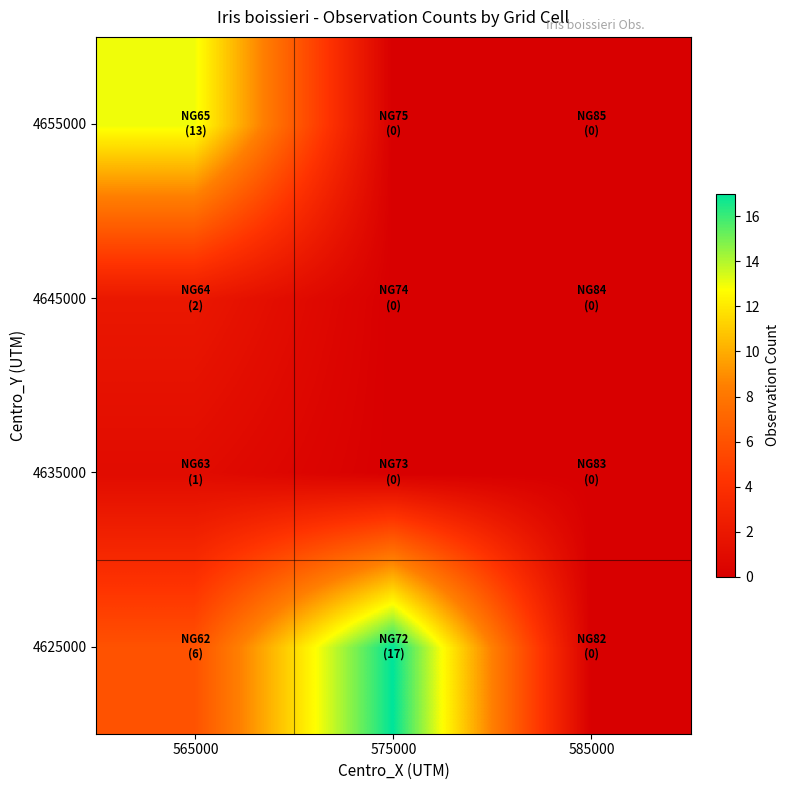

At 565000, list the series in order from largest to smallest.

4655000, 4625000, 4645000, 4635000